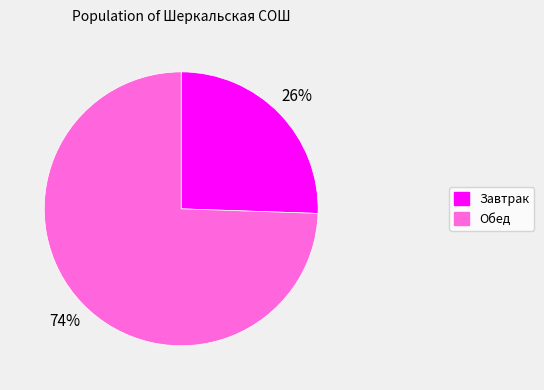

To the nearest percent, what is the average slice percentage?

50%